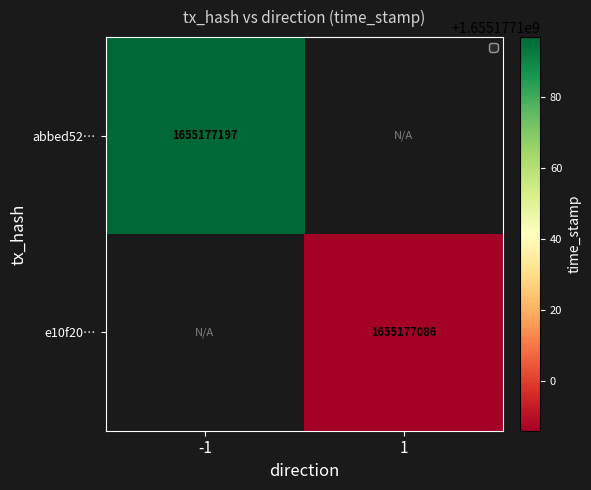

How many distinct data groups are displayed?

2